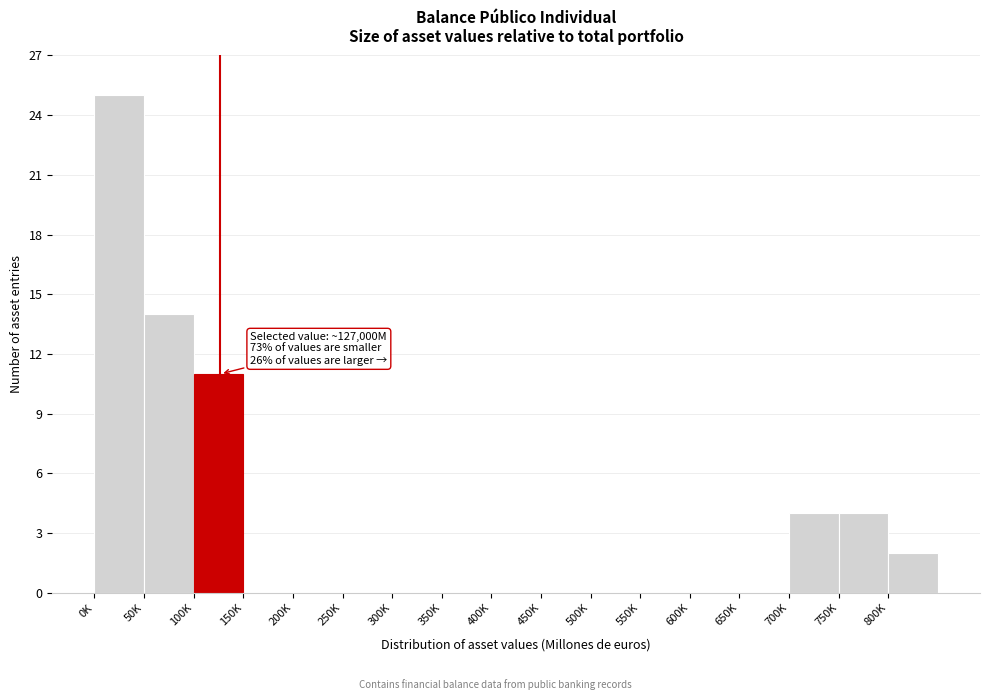

Reading right to left, list all the values displayed in this chart.

800K=2	750K=4	700K=4	650K=0	600K=0	550K=0	500K=0	450K=0	400K=0	350K=0	300K=0	250K=0	200K=0	150K=0	100K=11	50K=14	0K=25